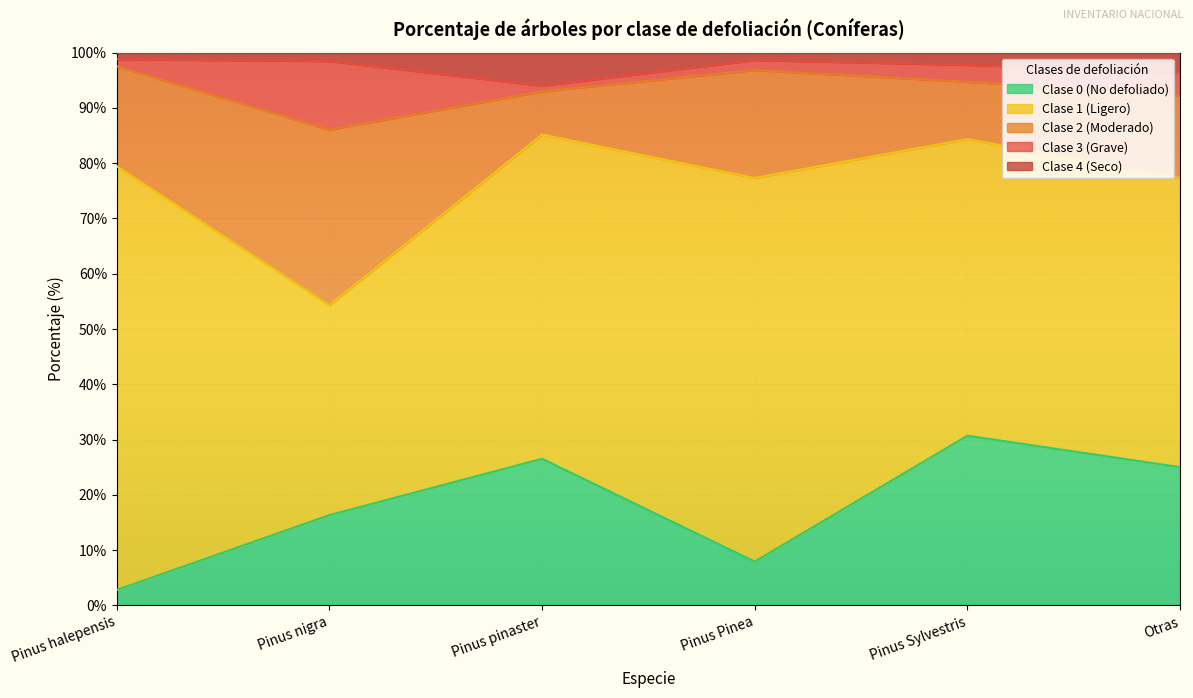

Where is Clase 1 (Ligero) nearest to the value 57?

Pinus pinaster